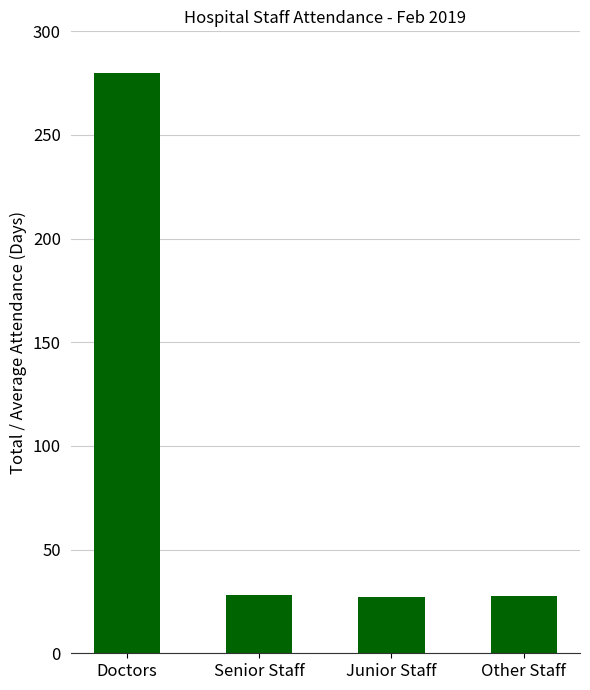

What is the minimum value shown in the chart?

27.0